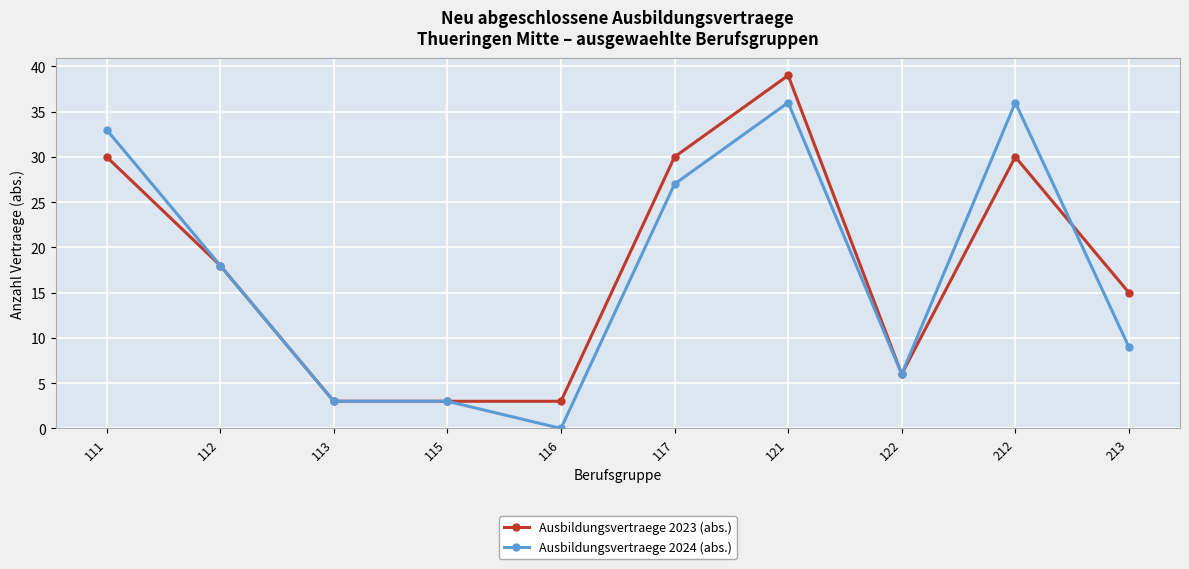

What is the lowest value of the Ausbildungsvertraege 2023 (abs.) series?

3